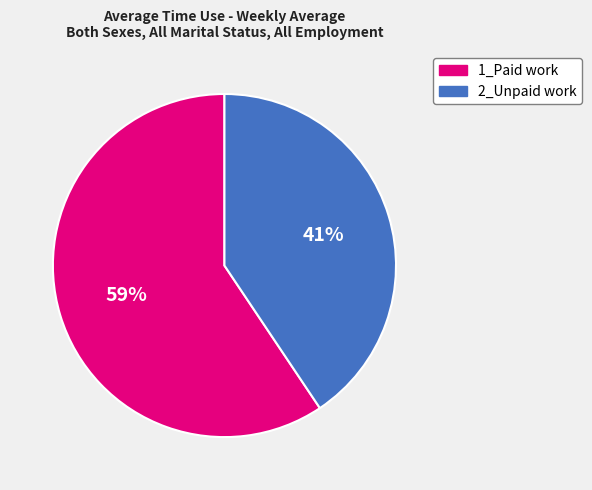

To the nearest percent, what is the average slice percentage?

50%